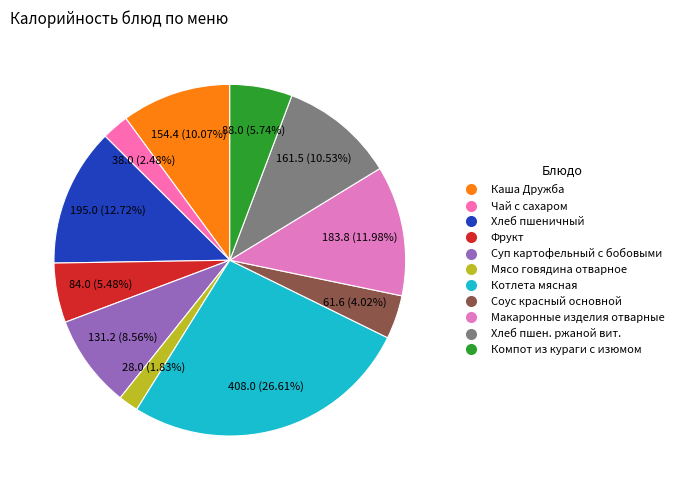

Which slice is the largest?

Котлета мясная